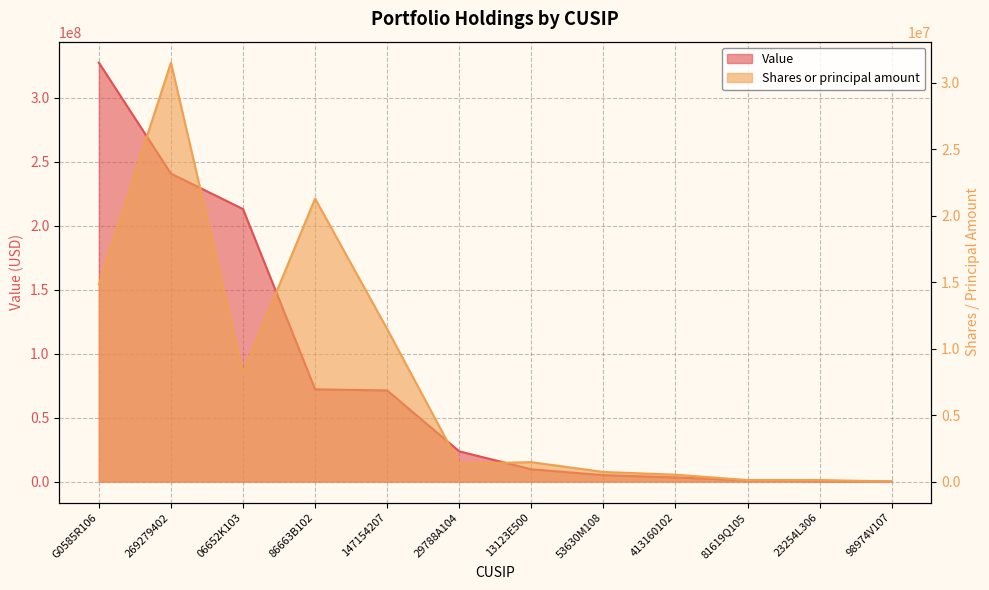

True or false: Value has more than 0 interior local peaks.

False